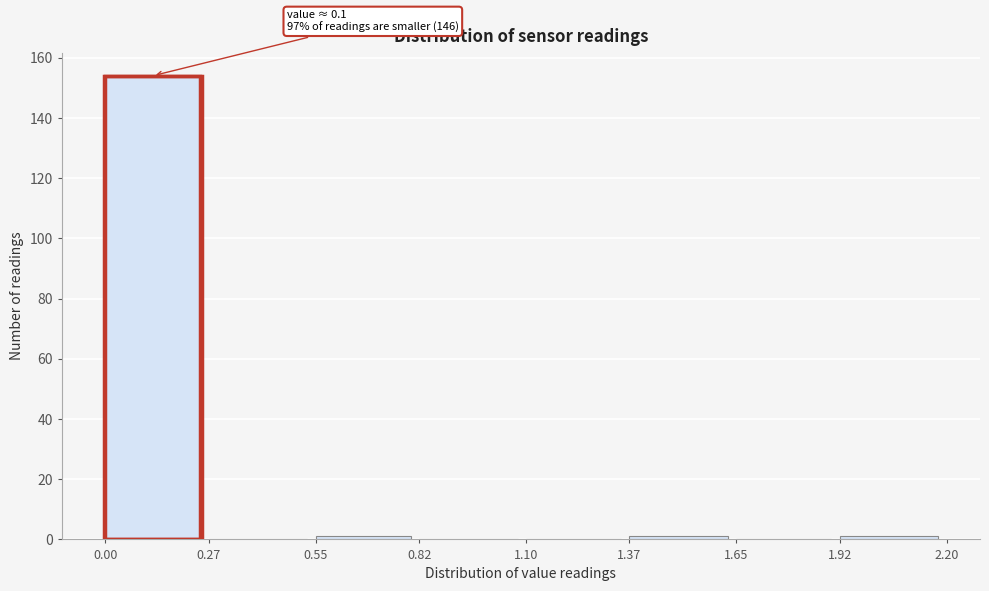

Which range on the x-axis has the tallest bar?

0.00 to 0.27